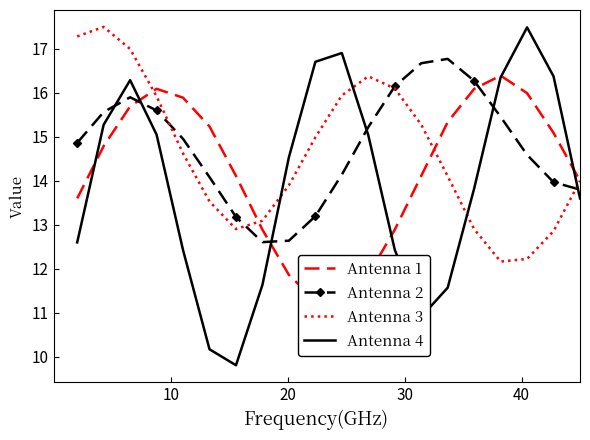

How many data points in Antenna 2 are above 14?

14